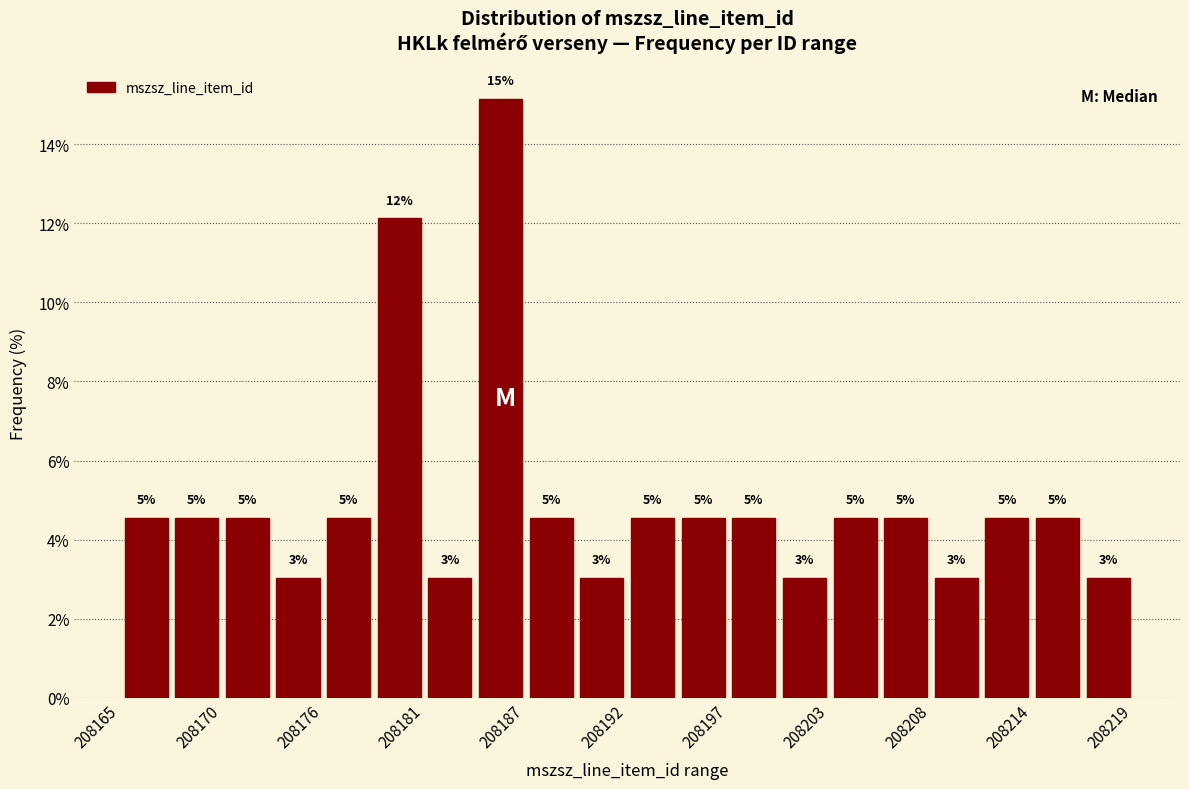

Read against the x-axis, roughly where is the centre of the tallest bar?

208185